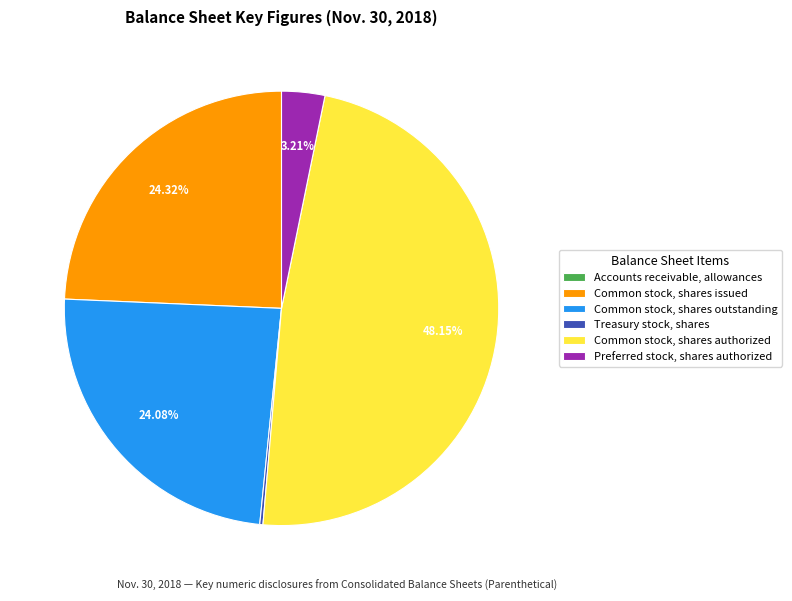

Which category has the biggest portion of the pie?

Common stock, shares authorized